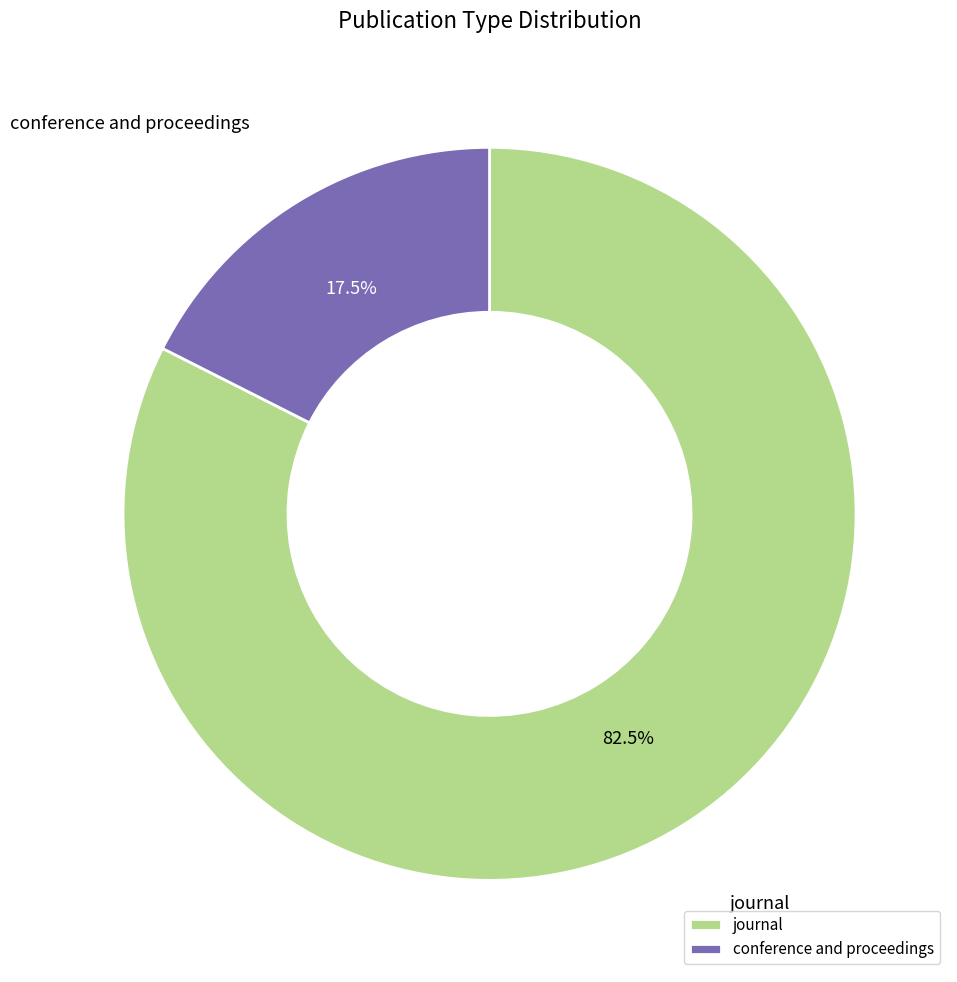

Rank the categories by value from lowest to highest.

conference and proceedings, journal